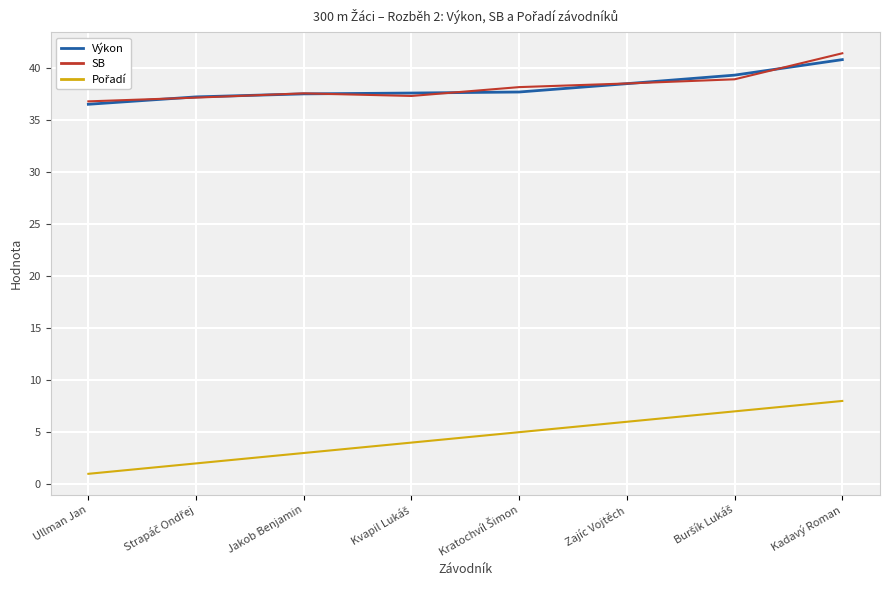

What is the difference between the highest and lowest values at Kadavý Roman?

33.4